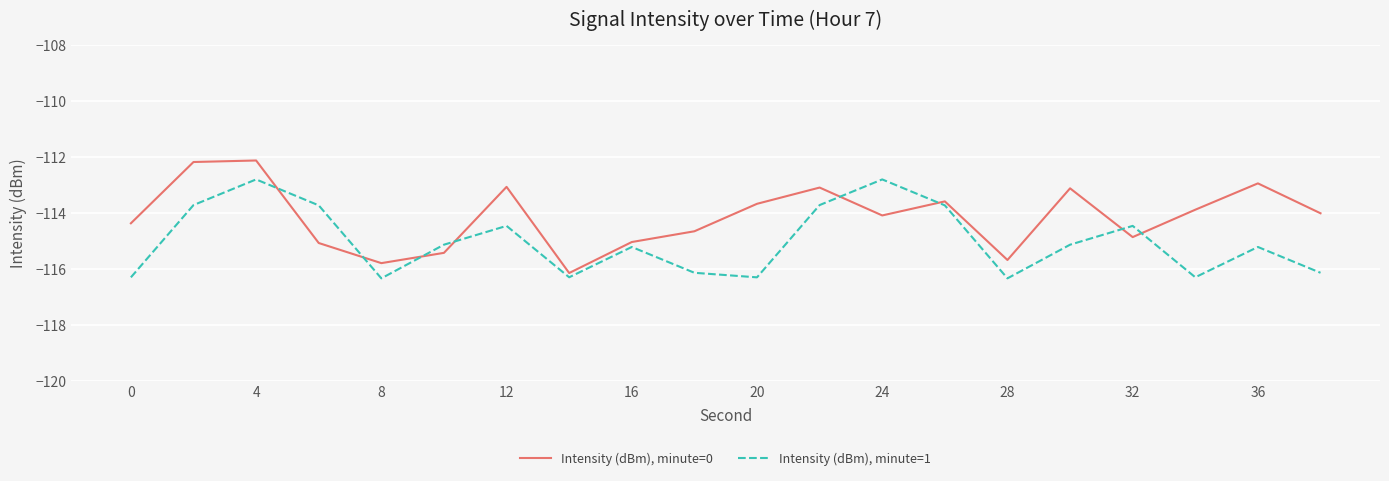

True or false: Intensity (dBm), minute=1 has more than 1 interior local peaks.

True